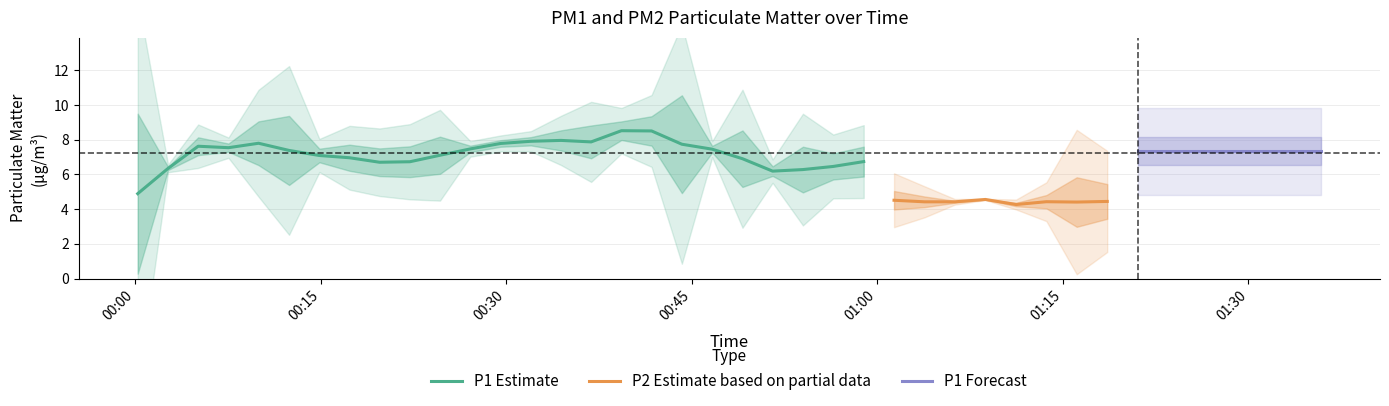

What value does the P2 series have at 10?

4.6